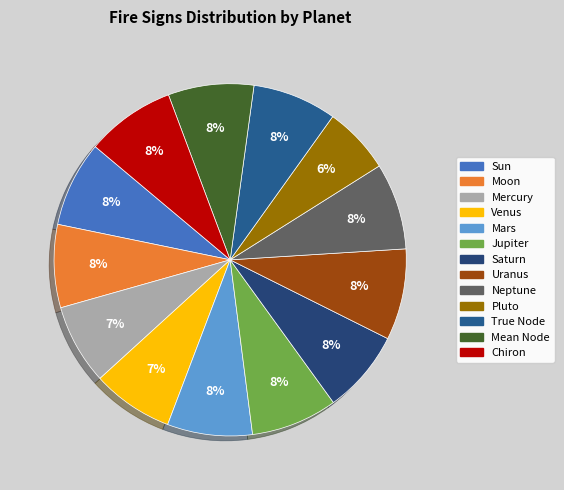

Which slice is the smallest?

Pluto